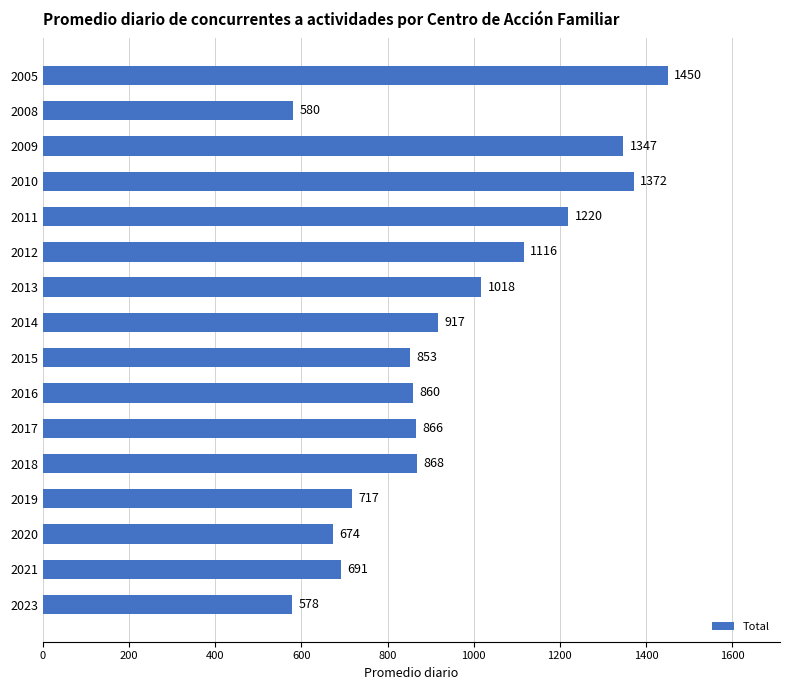

What is the value of the 8th bar from the top?

917.0